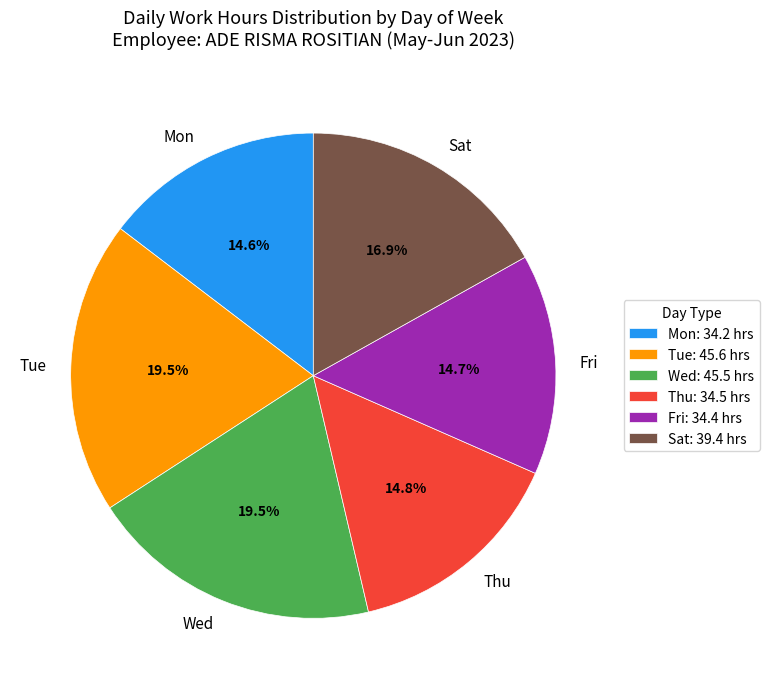

Is there a majority slice in this chart?

No